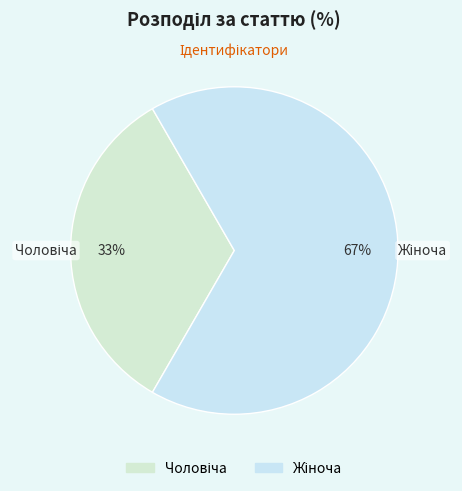

To the nearest percent, what is the average slice percentage?

50%